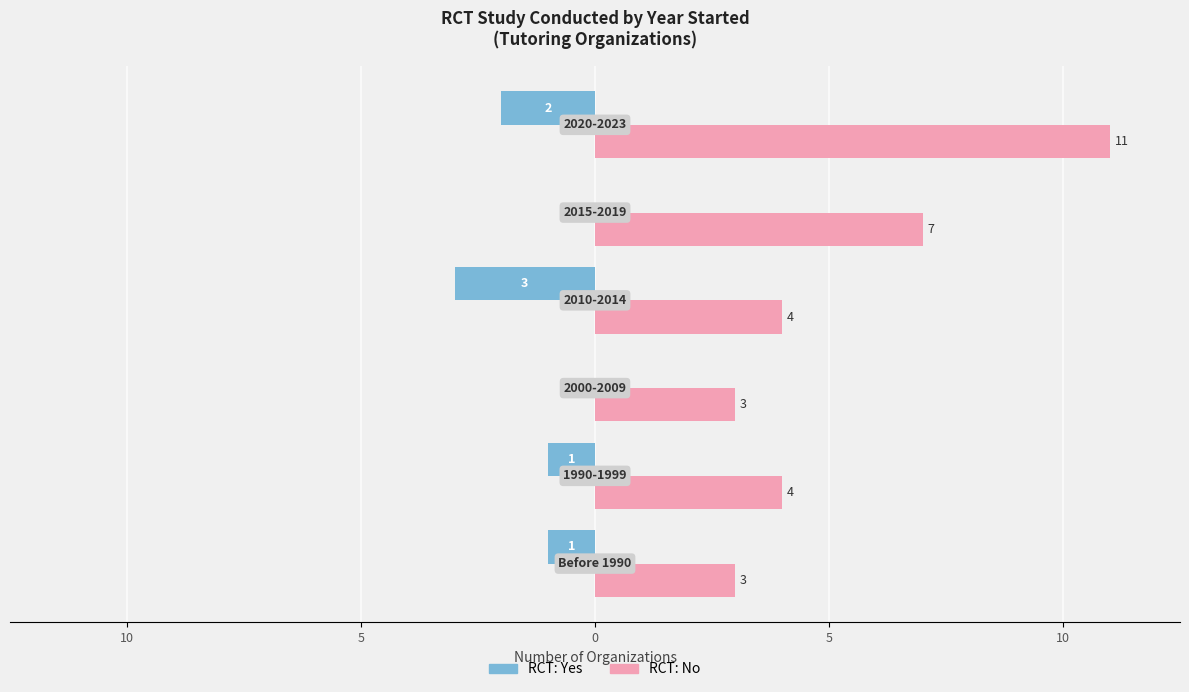

Reading left to right, list all the values displayed in this chart.

RCT: Yes: -1	-1	0	-3	0	-2
RCT: No: 3	4	3	4	7	11